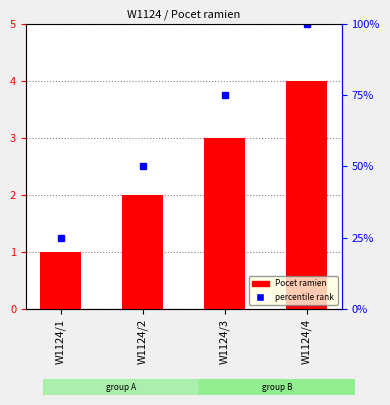

Where is the data nearest to the value 2?

W1124/2